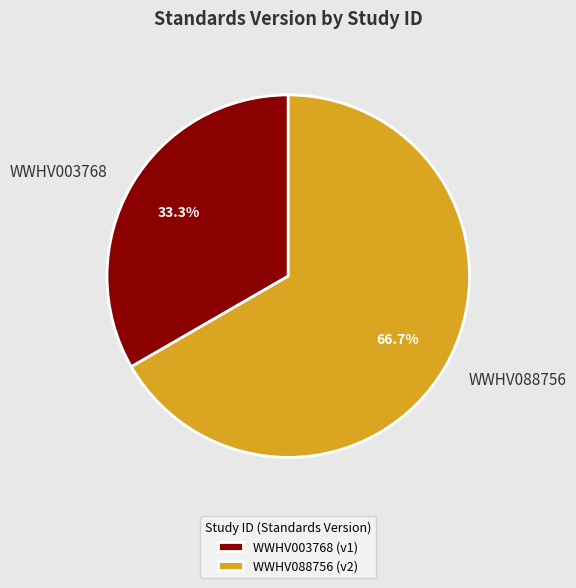

Does any single category account for the majority?

Yes